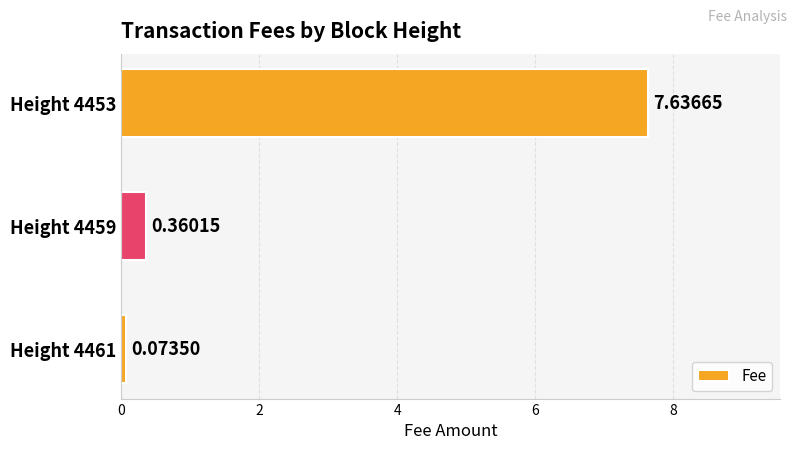

What is the difference between the maximum and minimum values?

7.6